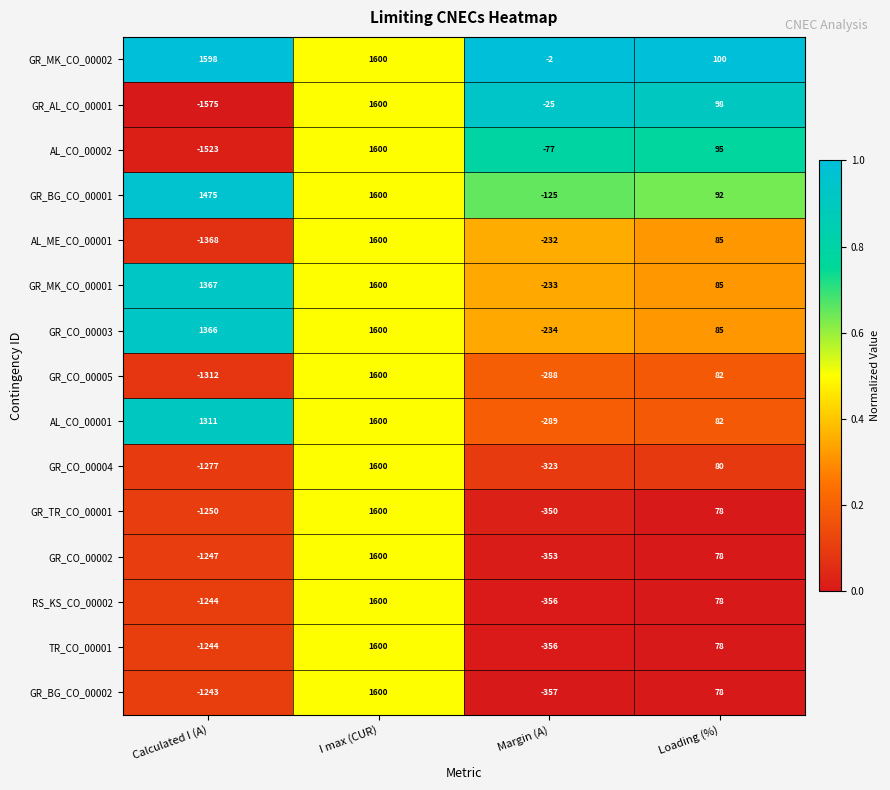

True or false: GR_TR_CO_00001 has a value of -777 at Calculated I (A).

False